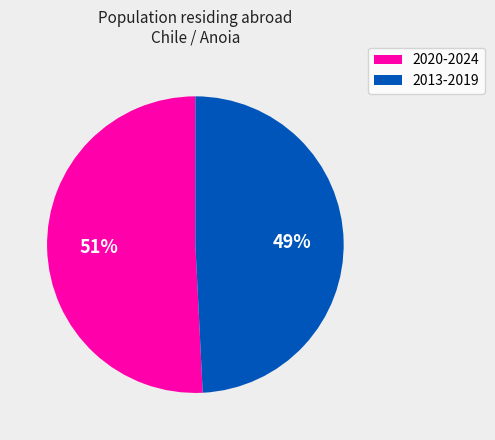

To the nearest percent, what is the difference between the largest and smallest slice percentages?

2%